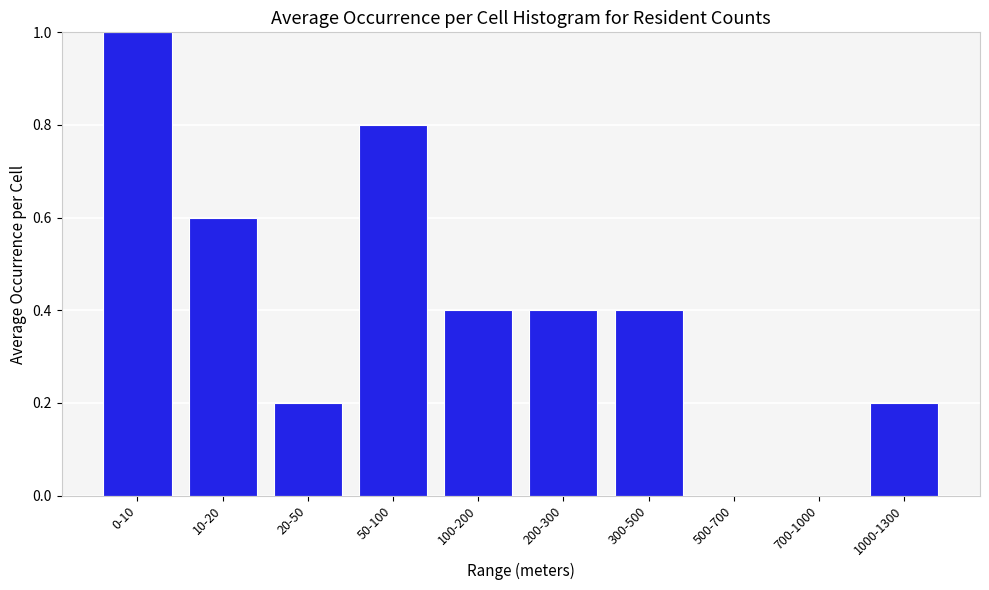

Is it true that the value at 100-200 is 0.2?

False